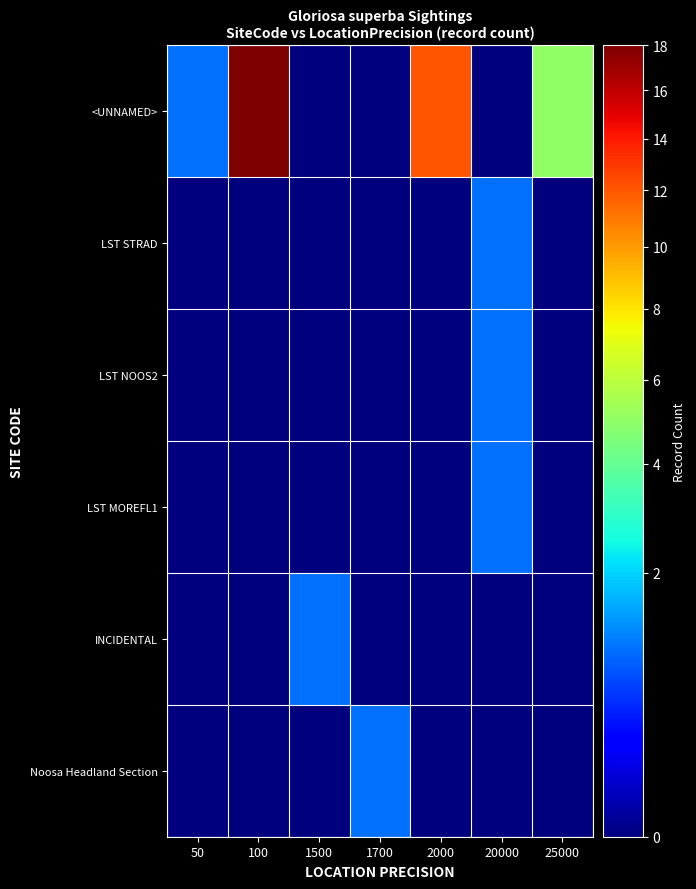

List the series in order of their peak value, highest first.

<UNNAMED>, LST STRAD, LST NOOS2, LST MOREFL1, INCIDENTAL, Noosa Headland Section